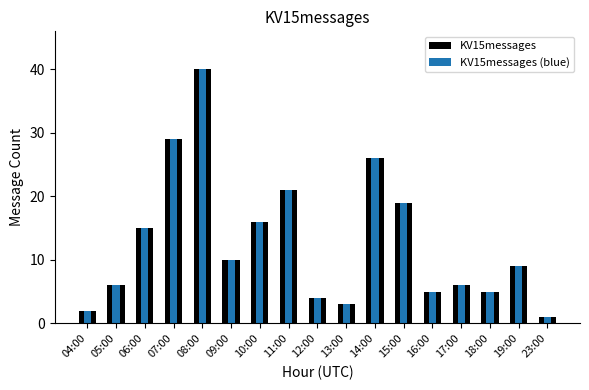

List the labels in order of KV15messages (blue) value, smallest first.

23:00, 04:00, 13:00, 12:00, 16:00, 18:00, 05:00, 17:00, 19:00, 09:00, 06:00, 10:00, 15:00, 11:00, 14:00, 07:00, 08:00